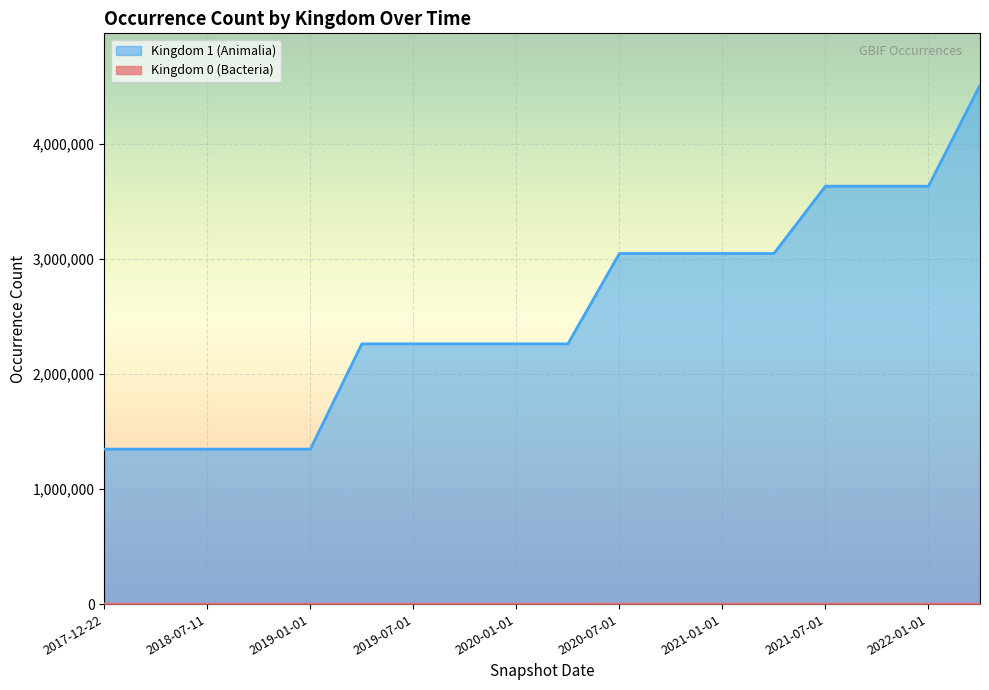

How many data points in Kingdom 0 (Bacteria) are above 103?

8